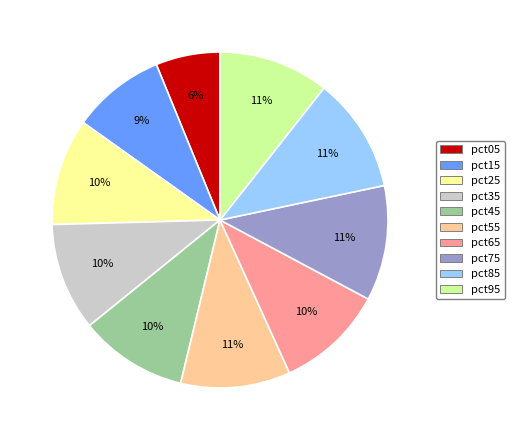

Count the number of slices in the pie.

10